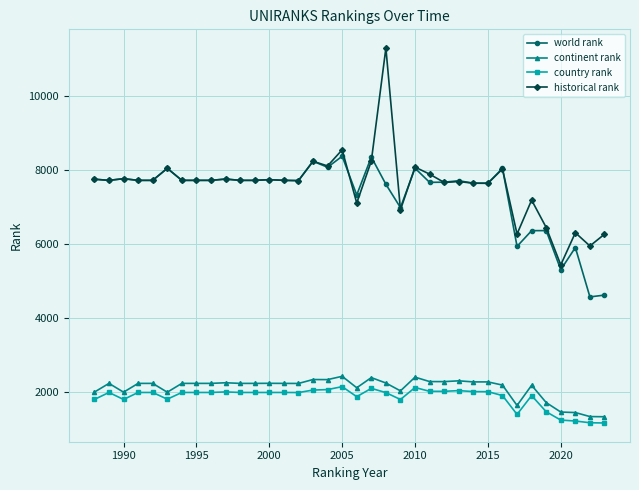

True or false: country rank and continent rank intersect in this chart.

False